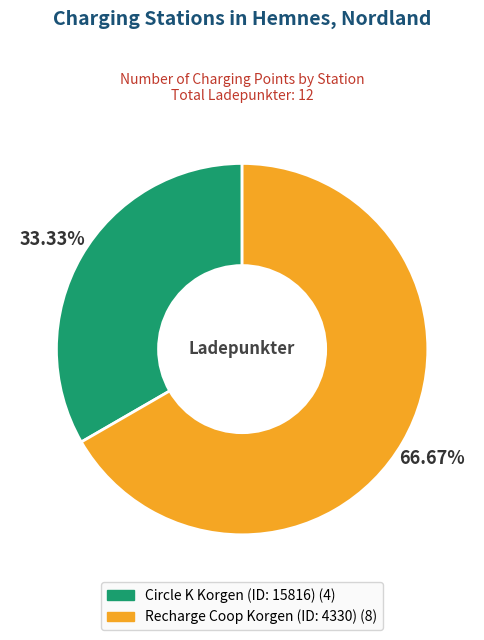

Between Recharge Coop Korgen (ID: 4330) and Circle K Korgen (ID: 15816), which is larger?

Recharge Coop Korgen (ID: 4330)